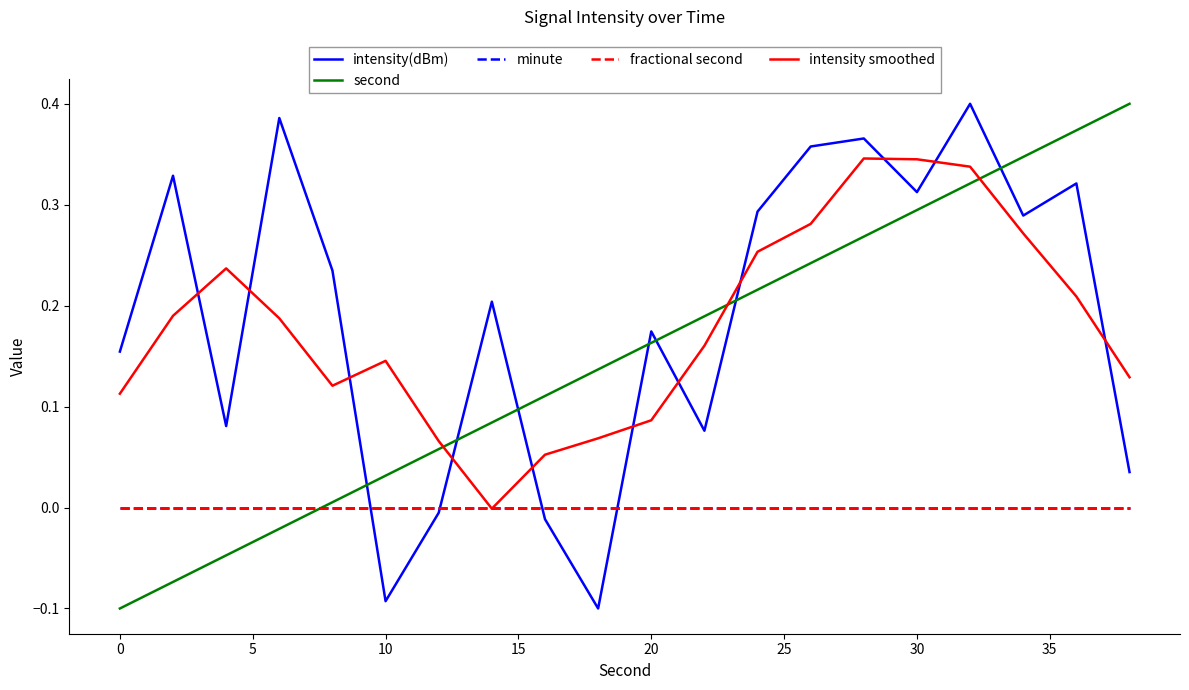

How many negative values does the second series have?

4